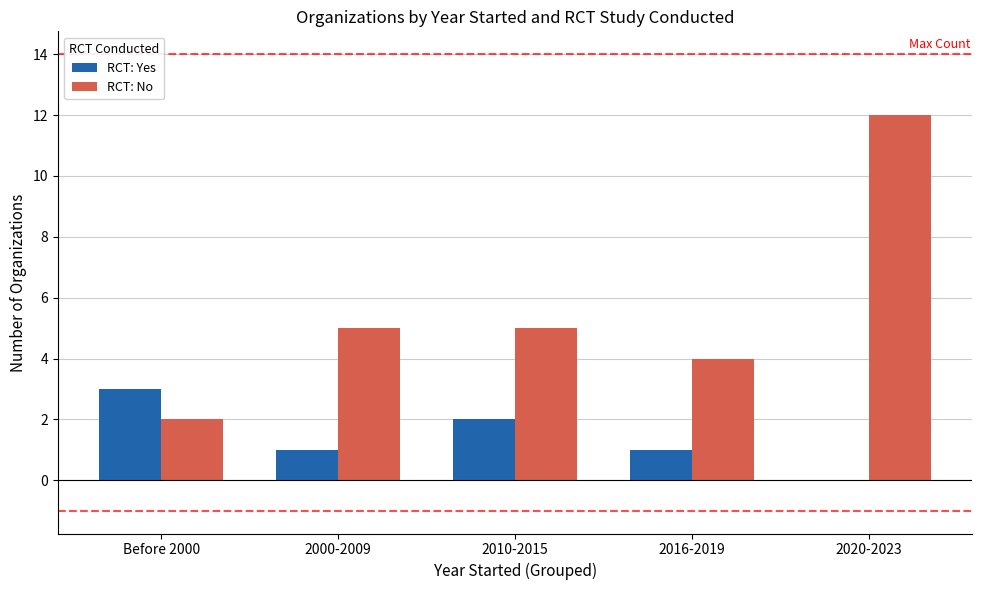

Does the chart contain stacked bars?

No